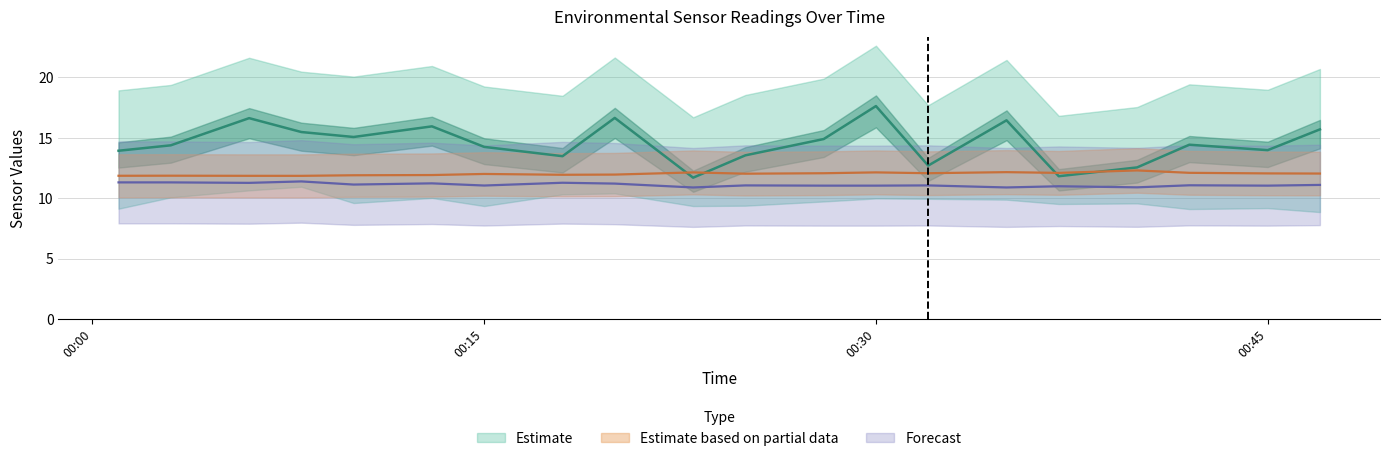

What is the spread (max minus min) of values at 2023/05/19 00:40?

1.7